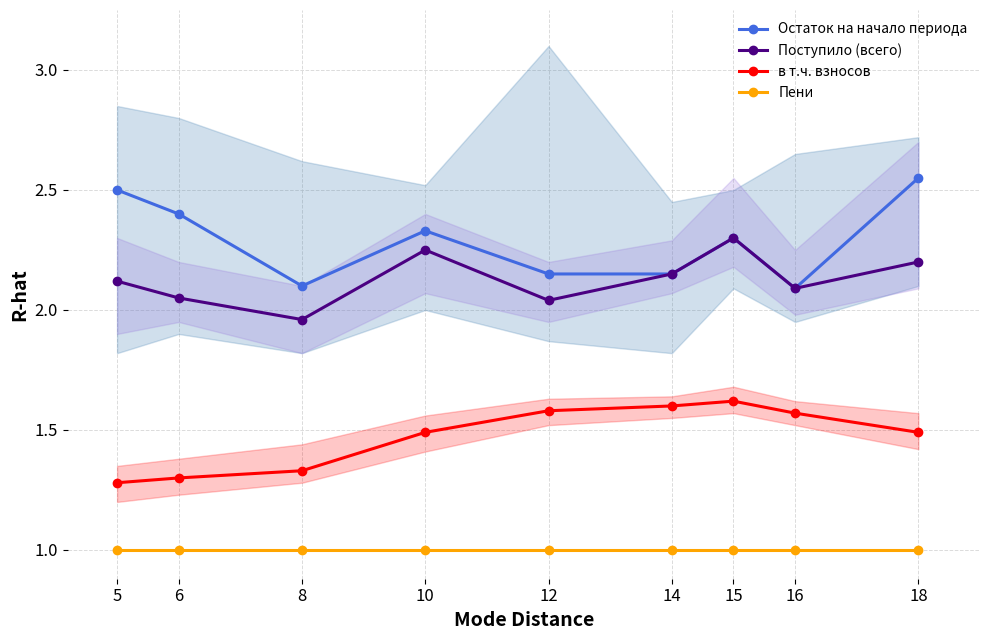

What are all the series names shown in the legend?

Остаток на начало периода, Поступило (всего), в т.ч. взносов, Пени